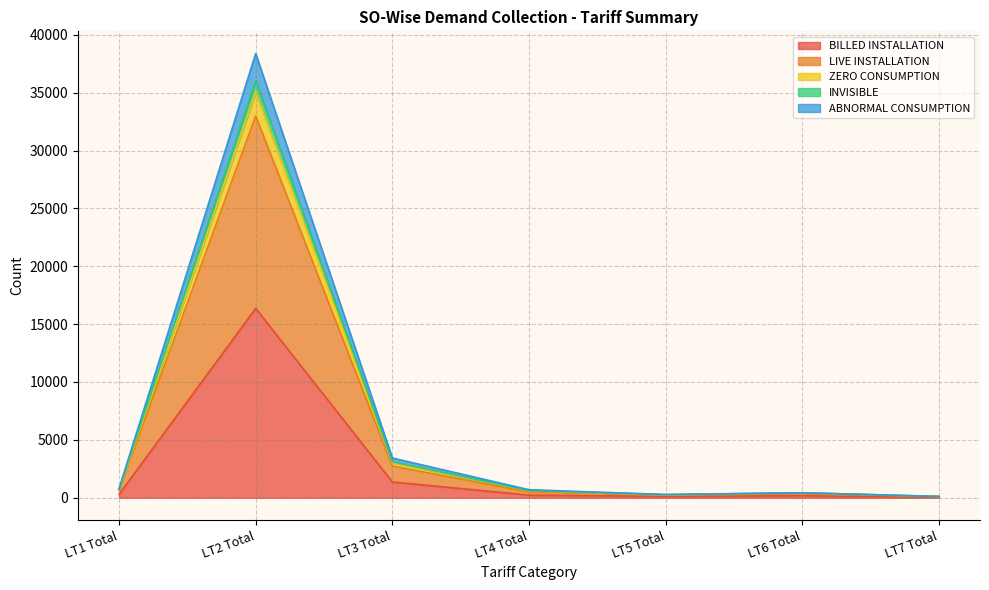

What is the average value of the BILLED INSTALLATION series?

2651